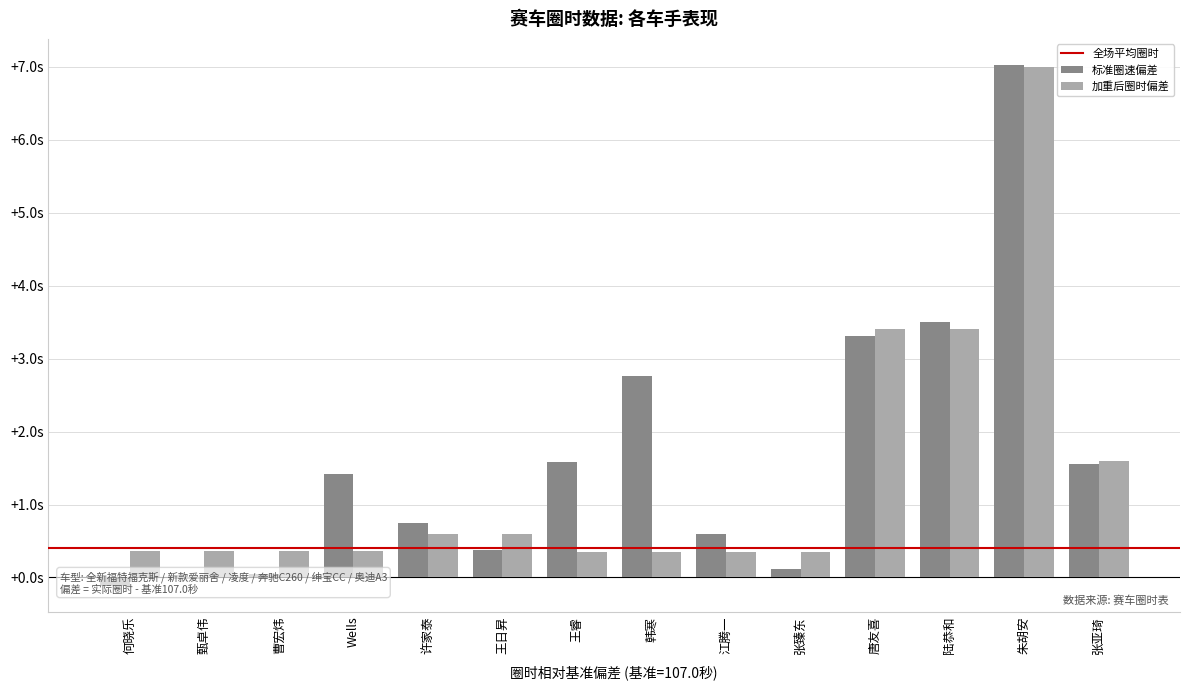

What position from the left is 张亚琦?

14